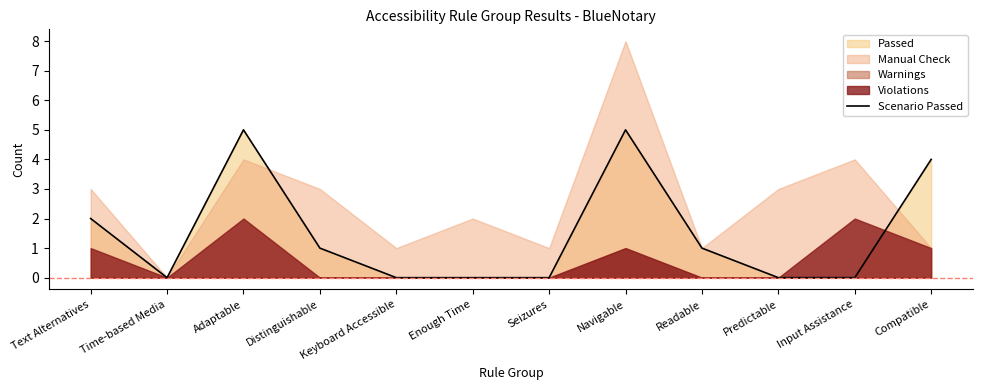

How many points are higher than both their immediate neighbors (excluding endpoints)?

2